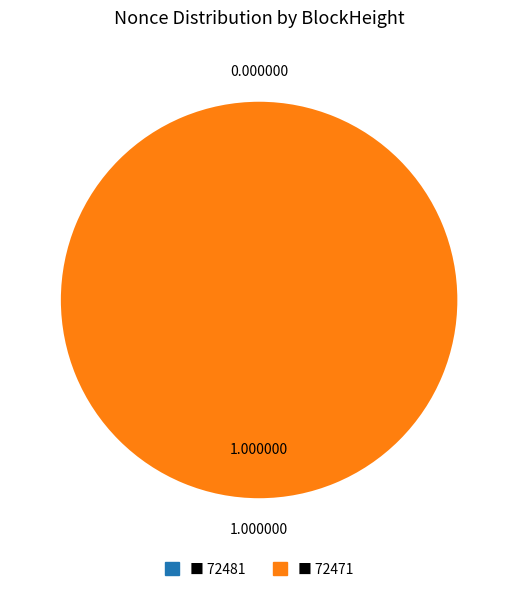

Which category has the biggest portion of the pie?

72471